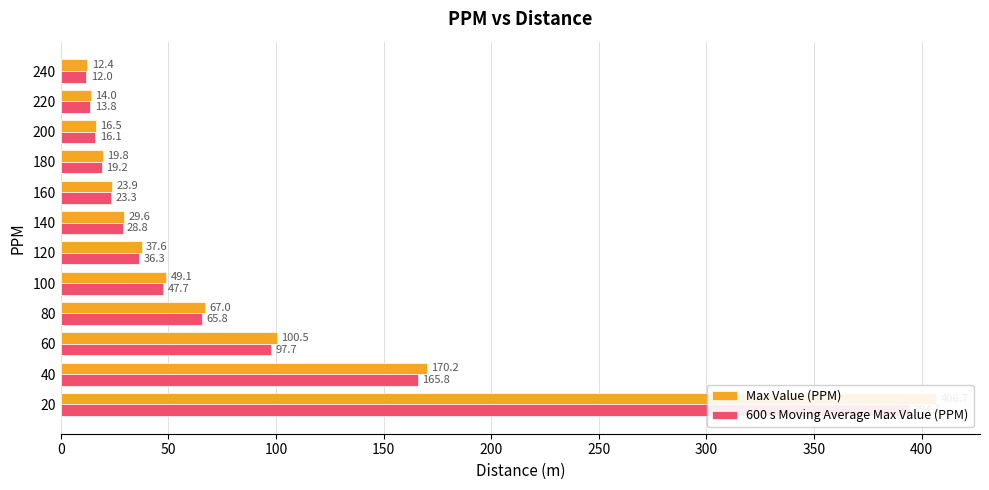

Does the chart contain any negative values?

No